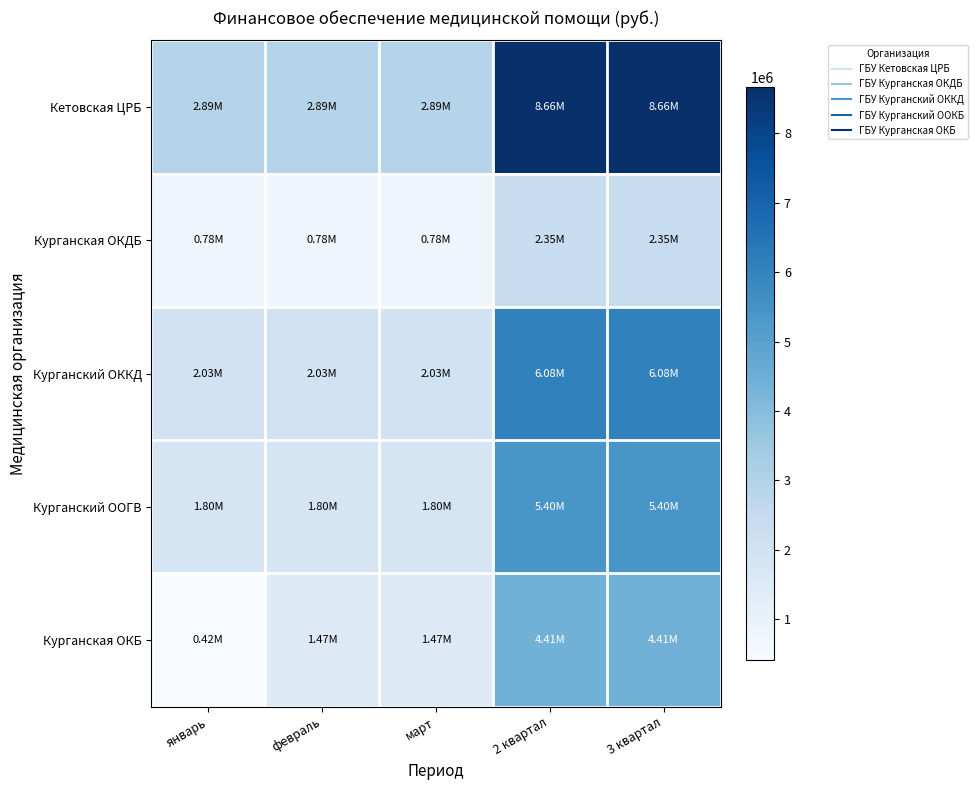

Reading left to right, transcribe all the data shown in this chart.

Кетовская ЦРБ: январь=2887898.3	февраль=2887898.3	март=2887898.3	2 квартал=8663694.9	3 квартал=8663694.9
Курганская ОКДБ: январь=784640.3	февраль=784640.3	март=784640.3	2 квартал=2353920.8	3 квартал=2353920.8
Курганский ОККД: январь=2025732.2	февраль=2025732.2	март=2025732.2	2 квартал=6077196.5	3 квартал=6077196.5
Курганский ООГВ: январь=1799206.0	февраль=1799206.0	март=1799206.0	2 квартал=5397618.0	3 квартал=5397618.0
Курганская ОКБ: январь=415262.0	февраль=1469195.7	март=1469195.7	2 квартал=4407587.2	3 квартал=4407587.1